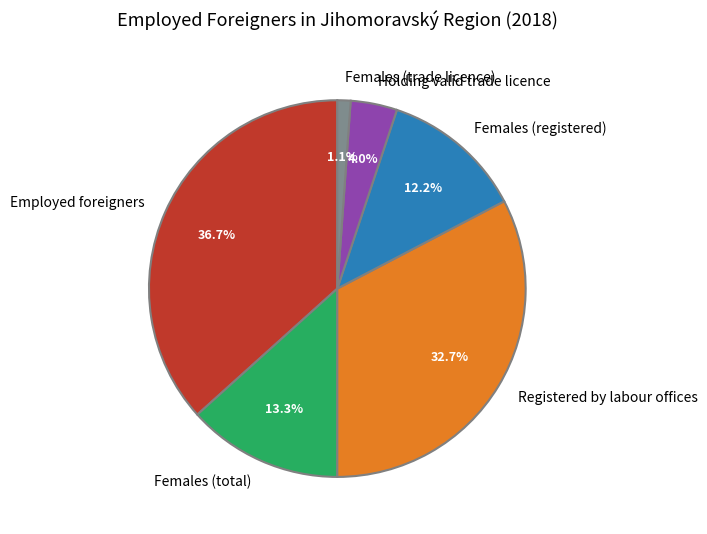

Is the sum of Registered by labour offices and Females (trade licence) greater than half?

No